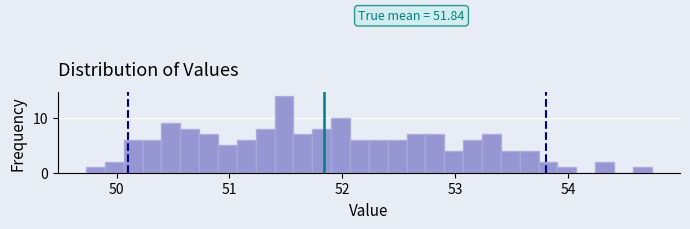

Read against the x-axis, roughly where is the centre of the tallest bar?

51.5